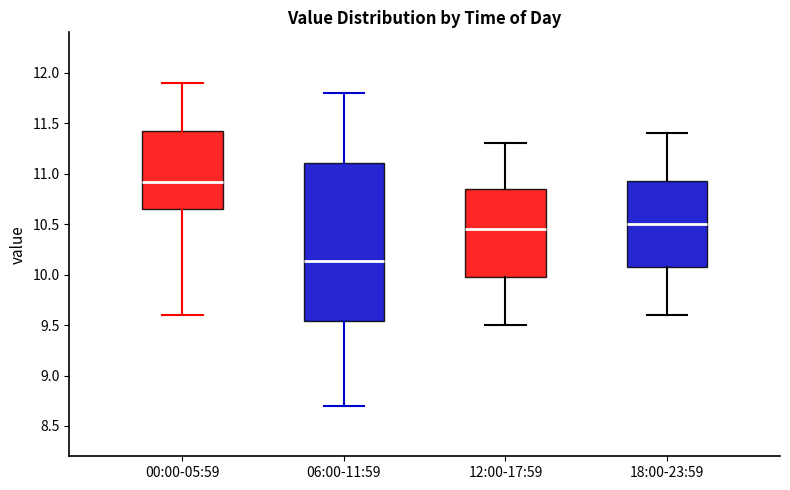

Where does the upper whisker of the box for 18:00-23:59 end on the y-axis? The values are not printed on the chart, so give them approximately, as read against the axis.

11.40